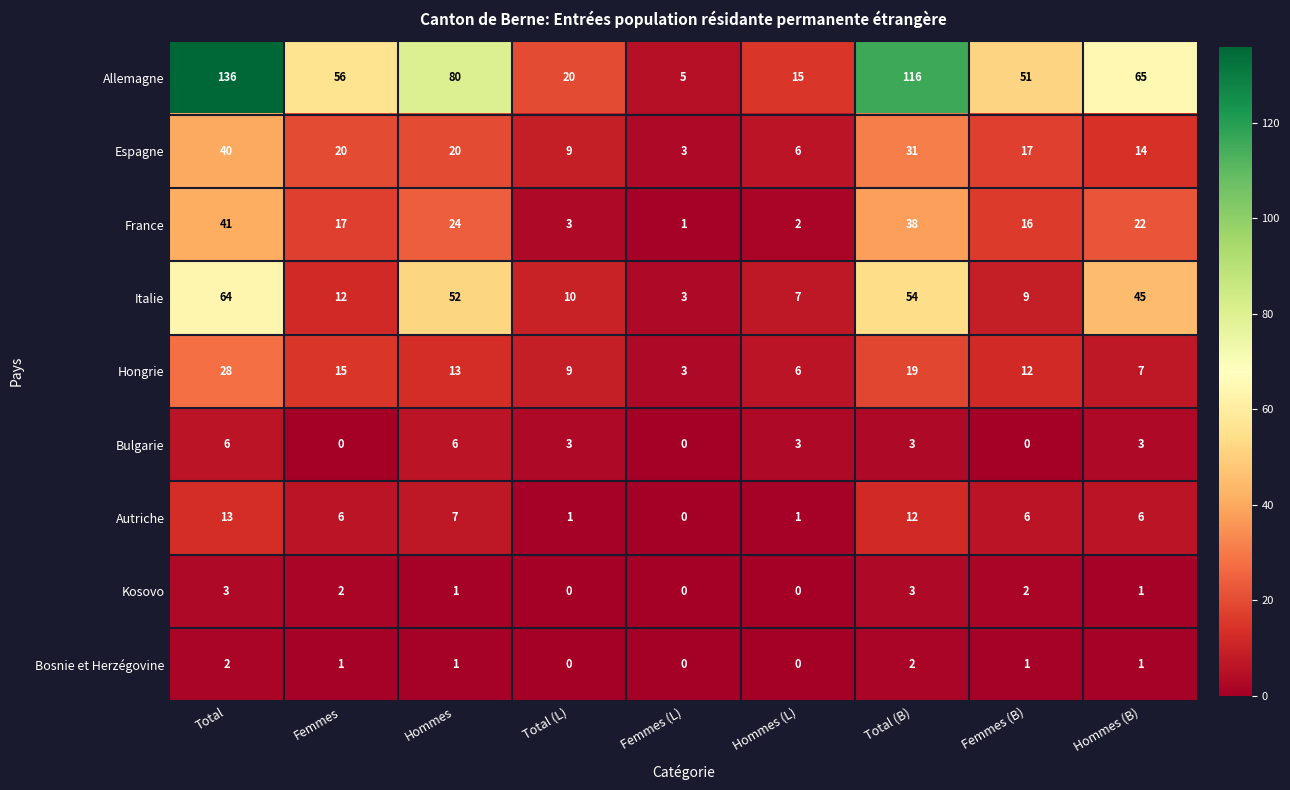

At which label does Hongrie reach its minimum?

Femmes (L)